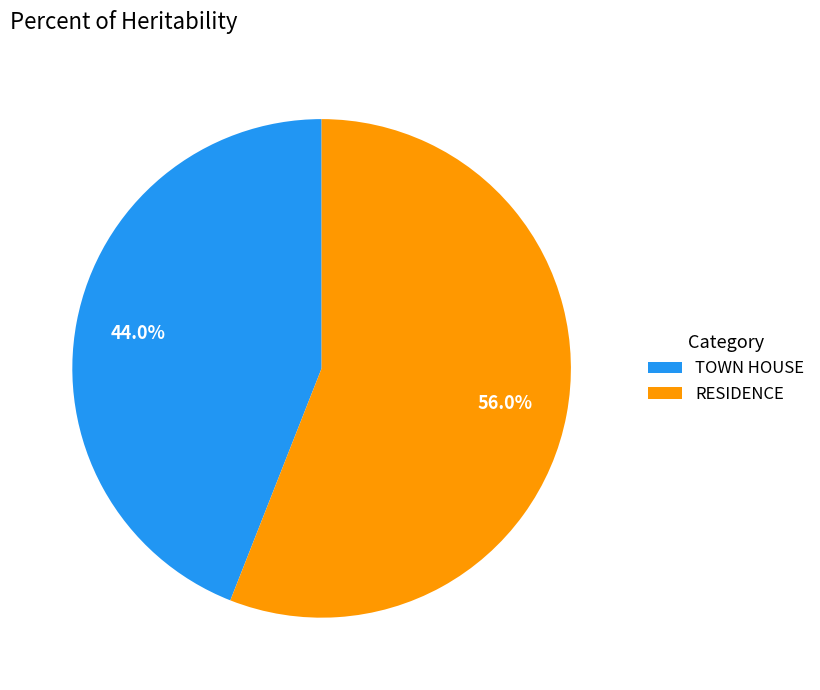

Count the number of slices in the pie.

2